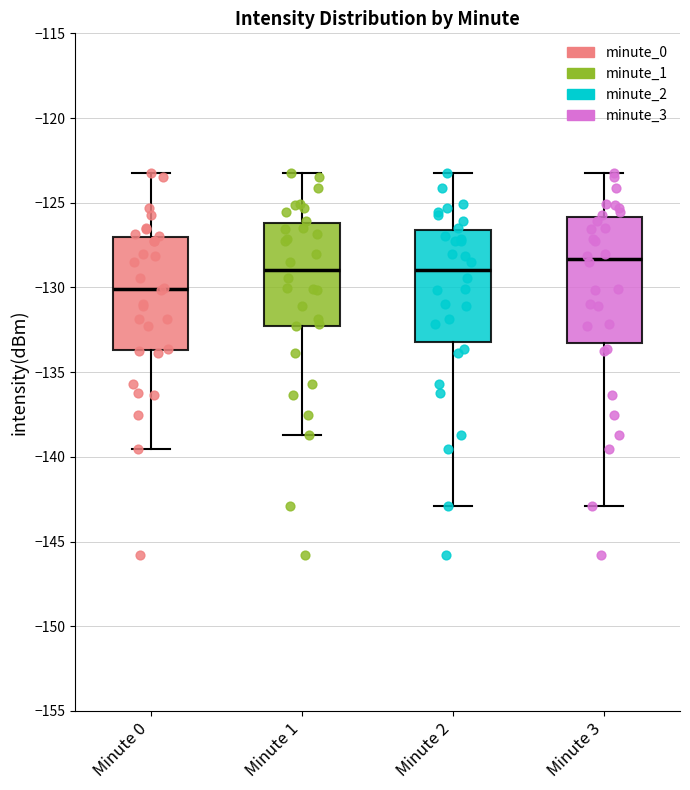

Which box has the lowest median line?

Minute 0